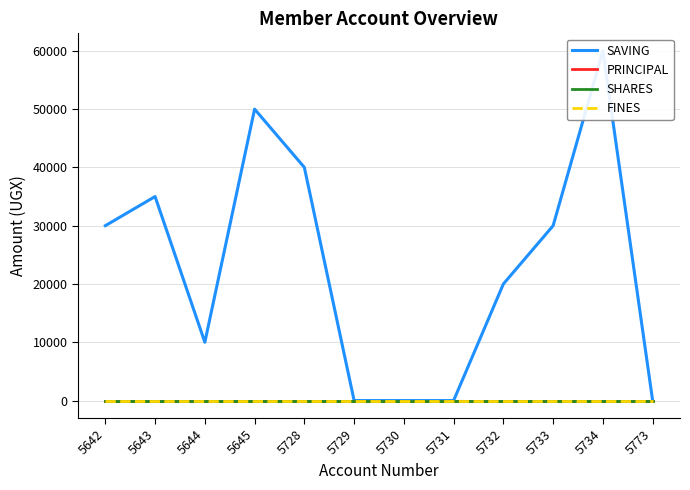

At which category is the sum across all series the highest?

5734